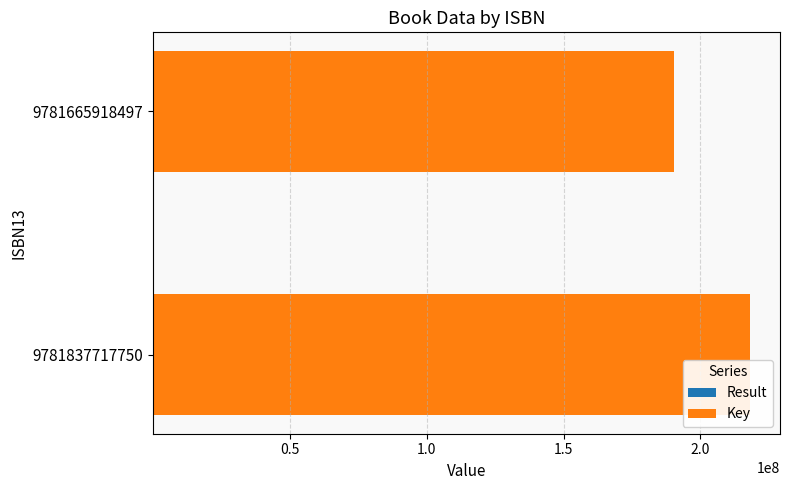

At which category is the sum across all series the highest?

9781837717750